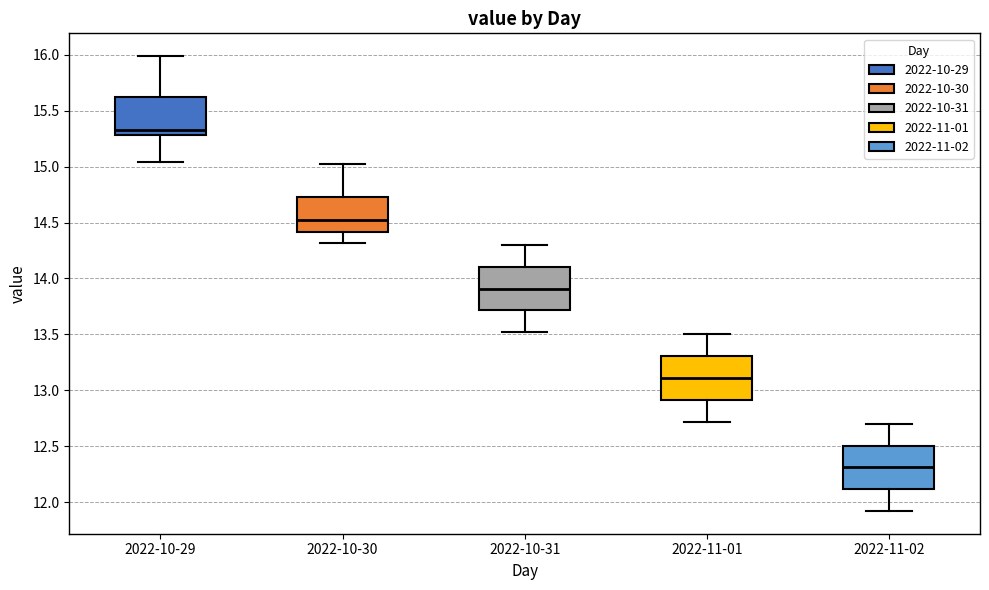

Reading left to right, read every box against the y-axis: the position of its median line, the range the box covers, and the ends of its whiskers. The values are not printed on the chart, so give them approximately, as read against the axis.

2022-10-29: median 15.35, box 15.30 to 15.60, whiskers 15.05 to 16.00
2022-10-30: median 14.55, box 14.40 to 14.75, whiskers 14.30 to 15.00
2022-10-31: median 13.90, box 13.70 to 14.10, whiskers 13.50 to 14.30
2022-11-01: median 13.10, box 12.90 to 13.30, whiskers 12.70 to 13.50
2022-11-02: median 12.30, box 12.10 to 12.50, whiskers 11.90 to 12.70